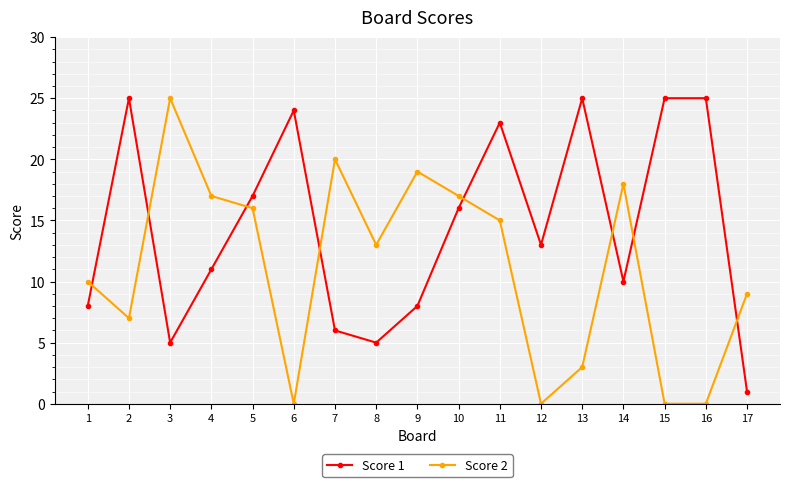

What is the maximum value shown in the chart?

25